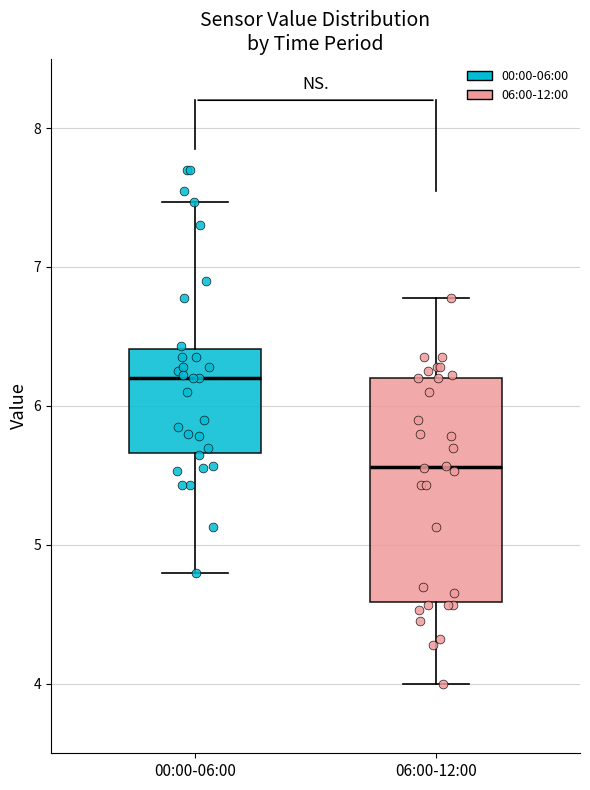

Reading left to right, transcribe this box plot: for each box, give where its median line is, the range the box spans, and where its two whiskers end, as read against the y-axis. The values are not printed on the chart, so give them approximately, as read against the axis.

00:00-06:00: median 6.2, box 5.7 to 6.4, whiskers 4.8 to 7.5
06:00-12:00: median 5.6, box 4.6 to 6.2, whiskers 4.0 to 6.8